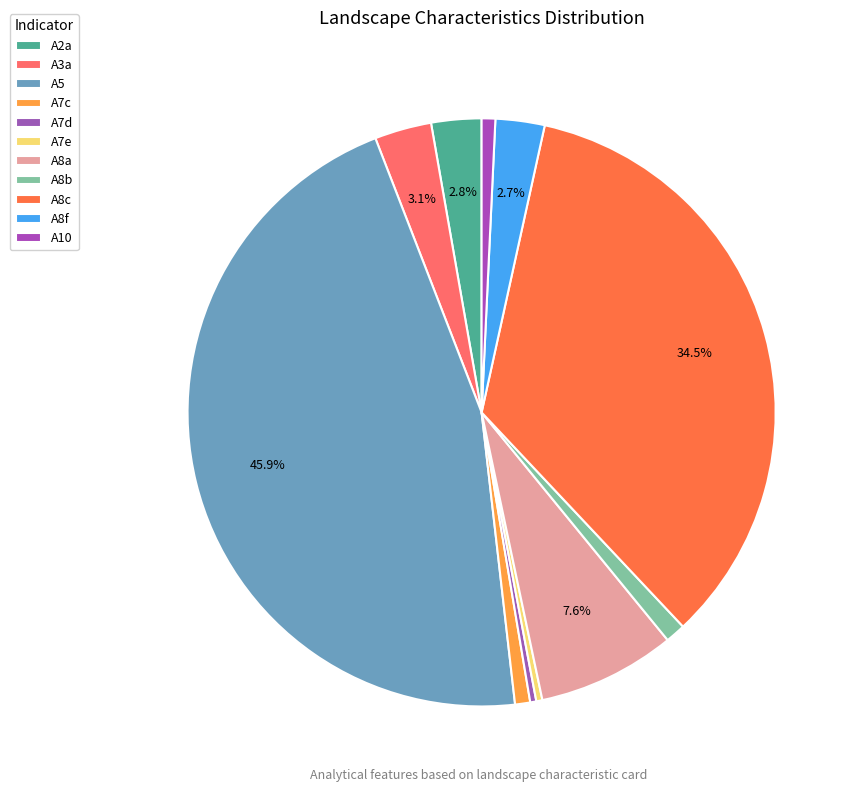

True or false: A8f accounts for 3% of the total.

True